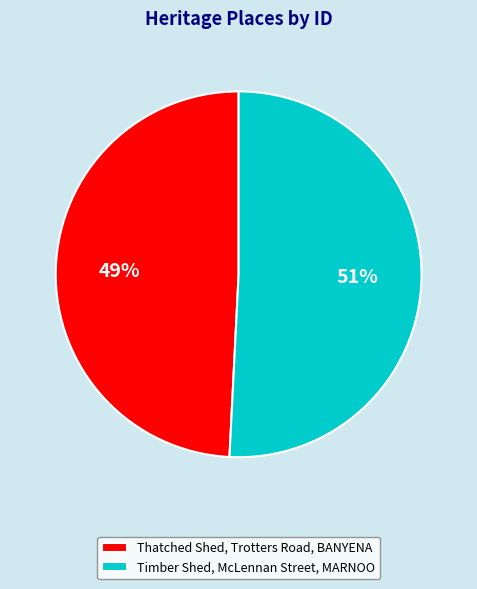

What is the ratio of the value at Thatched Shed, Trotters Road, BANYENA to the value at Timber Shed, McLennan Street, MARNOO?

1.0